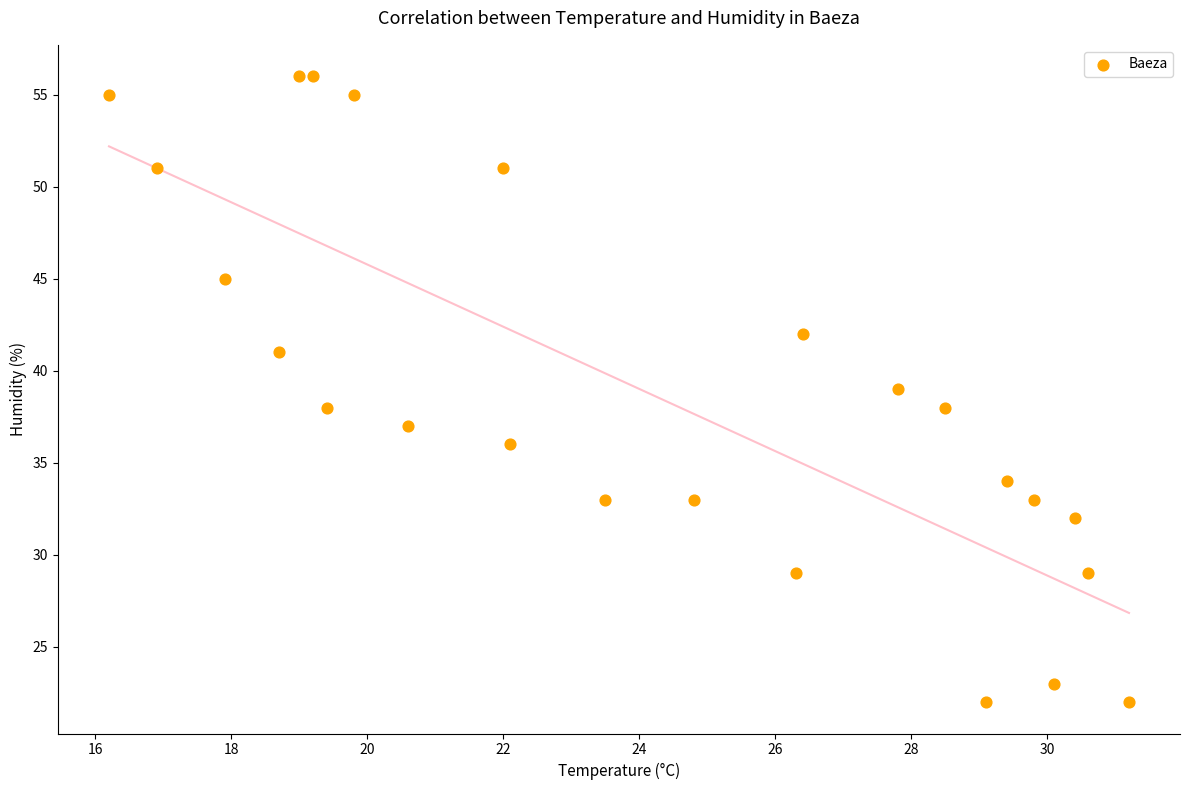

What is the range of Y values (max minus min)?

34